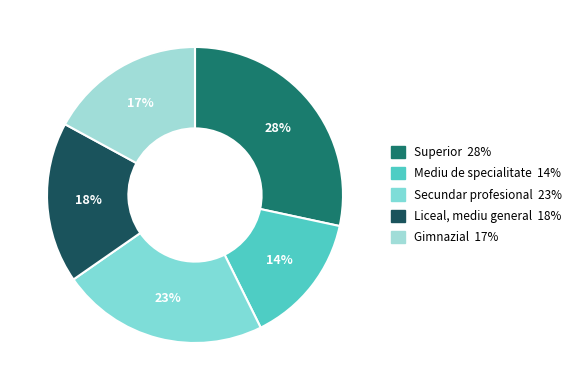

Between Secundar profesional and Mediu de specialitate, which is larger?

Secundar profesional